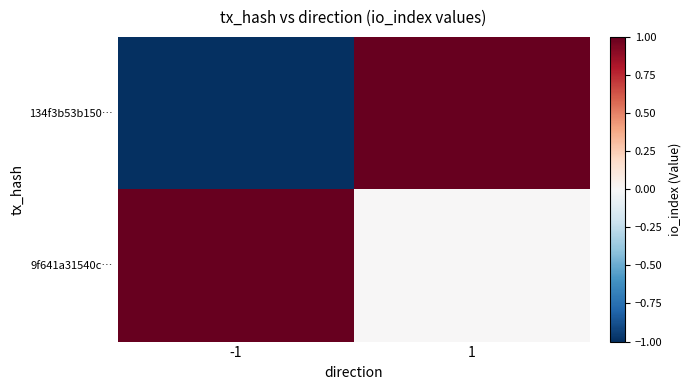

Which series has the largest total across all categories?

9f641a31540c…